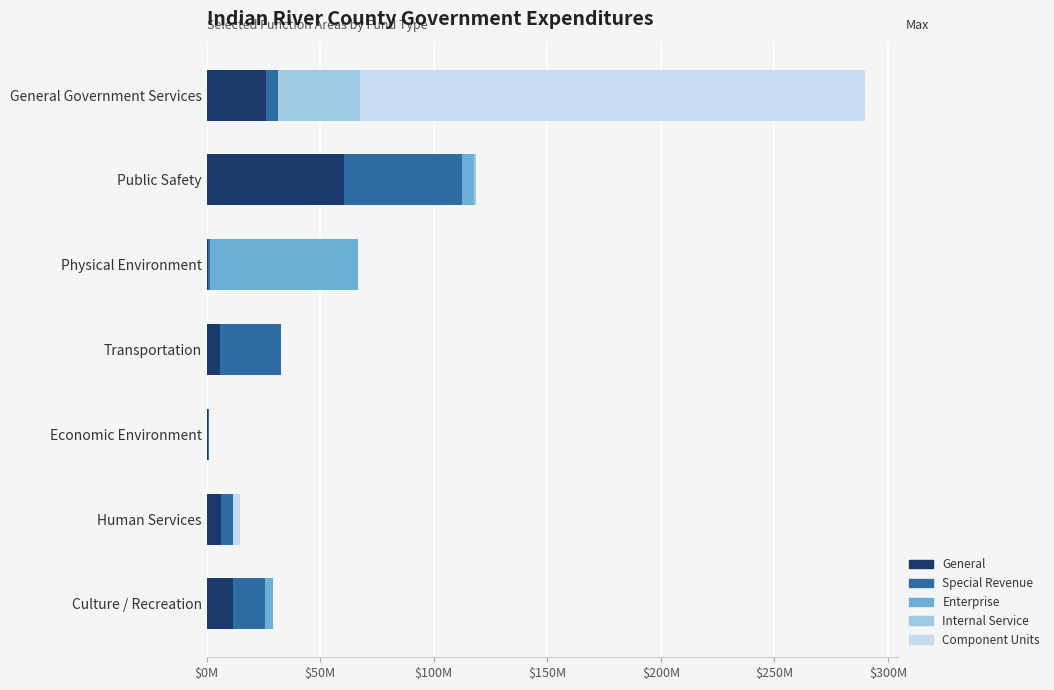

At how many categories does at least one series exceed 38622843?

3